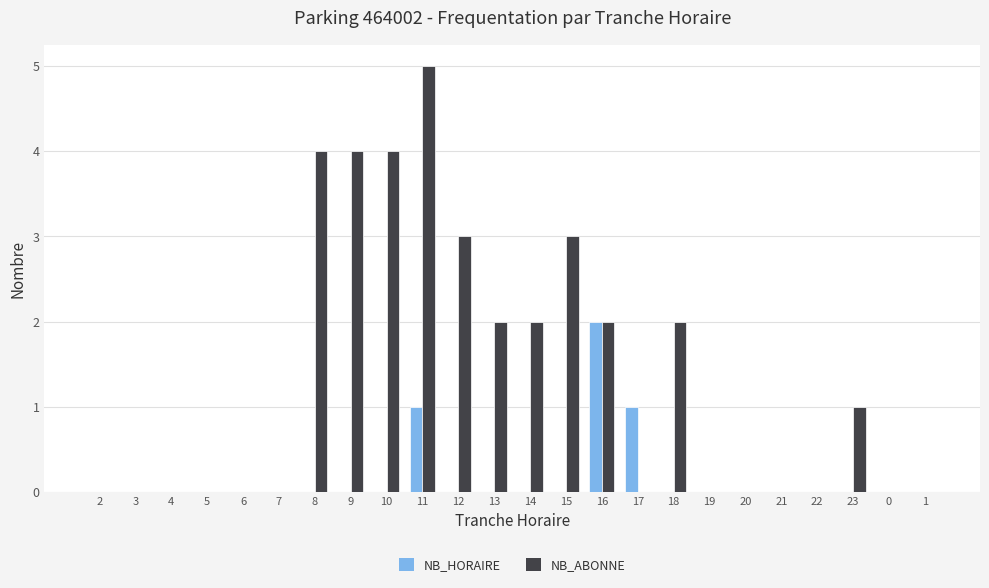

What is the highest value of the NB_ABONNE series?

5